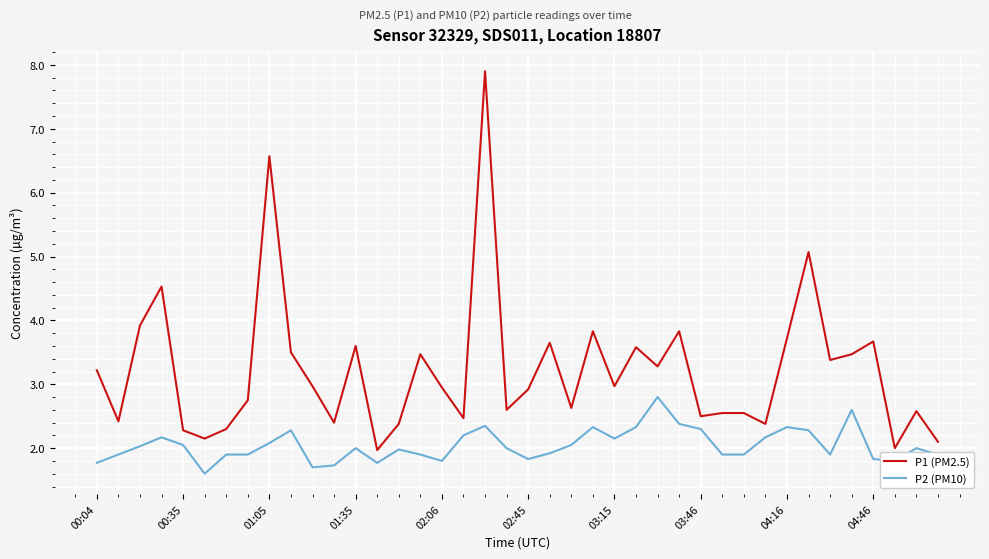

What is the maximum value shown in the chart?

7.9